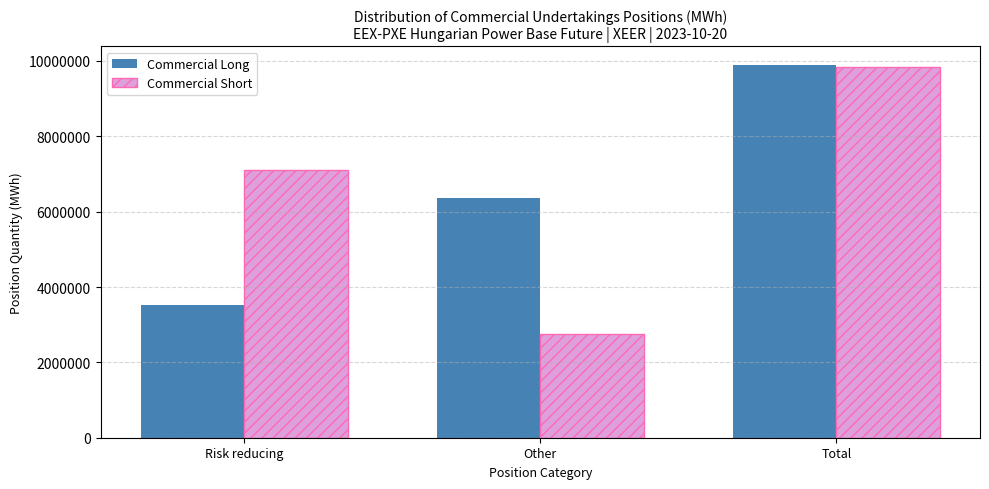

Reading left to right, transcribe all the data shown in this chart.

Commercial Long: Risk reducing=3533294	Other=6356265	Total=9889559
Commercial Short: Risk reducing=7103450	Other=2741654	Total=9845104